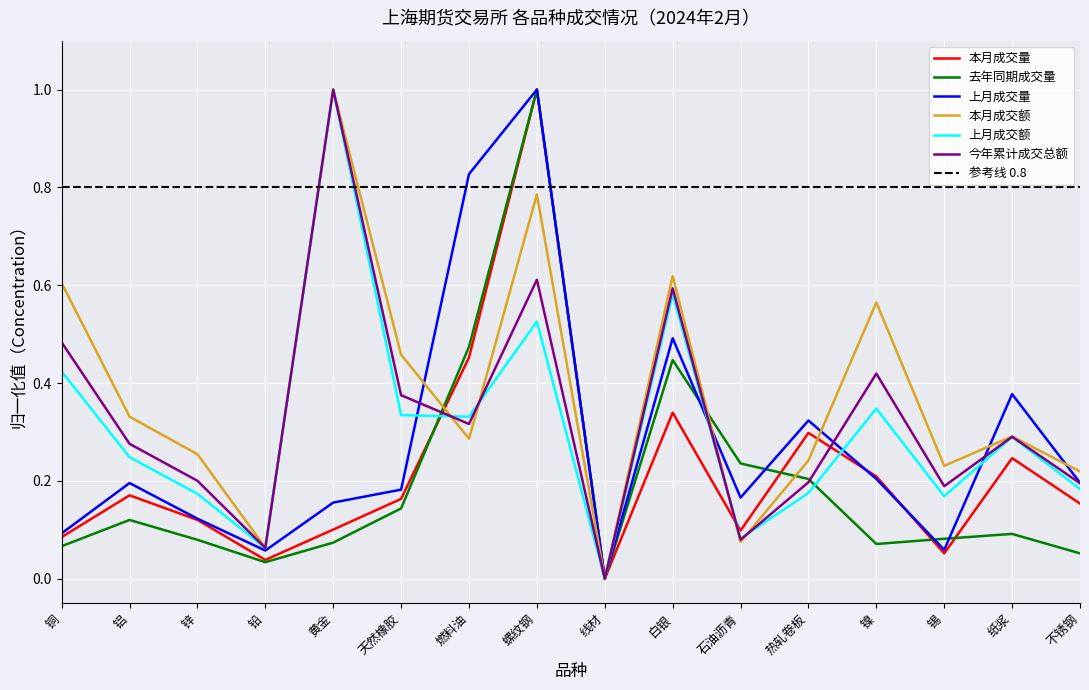

Where is 上海期货交易所 上月成交量 nearest to the value 0?

线材